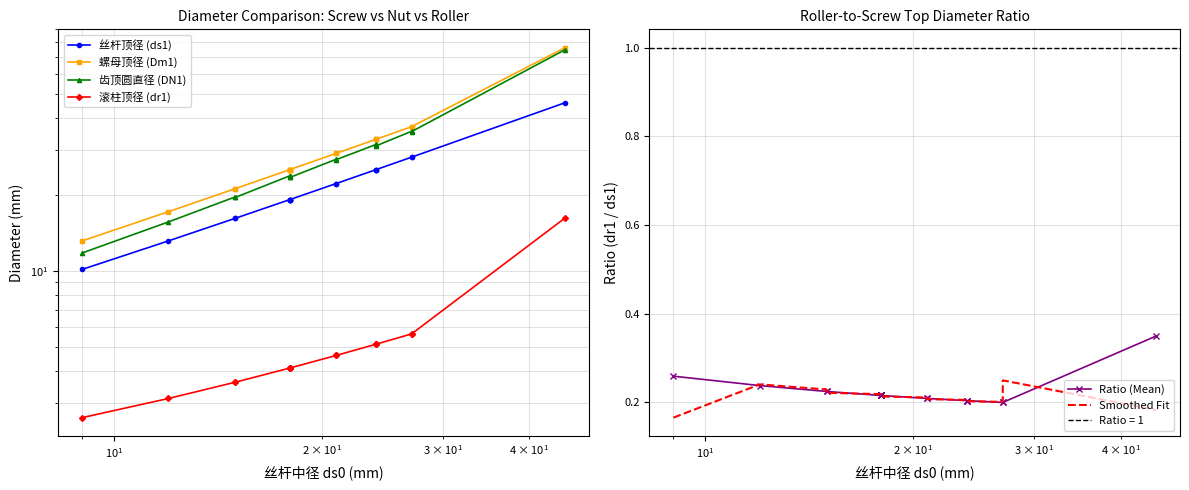

What is the difference between the maximum and minimum values in the Ratio (Mean) series?

0.1